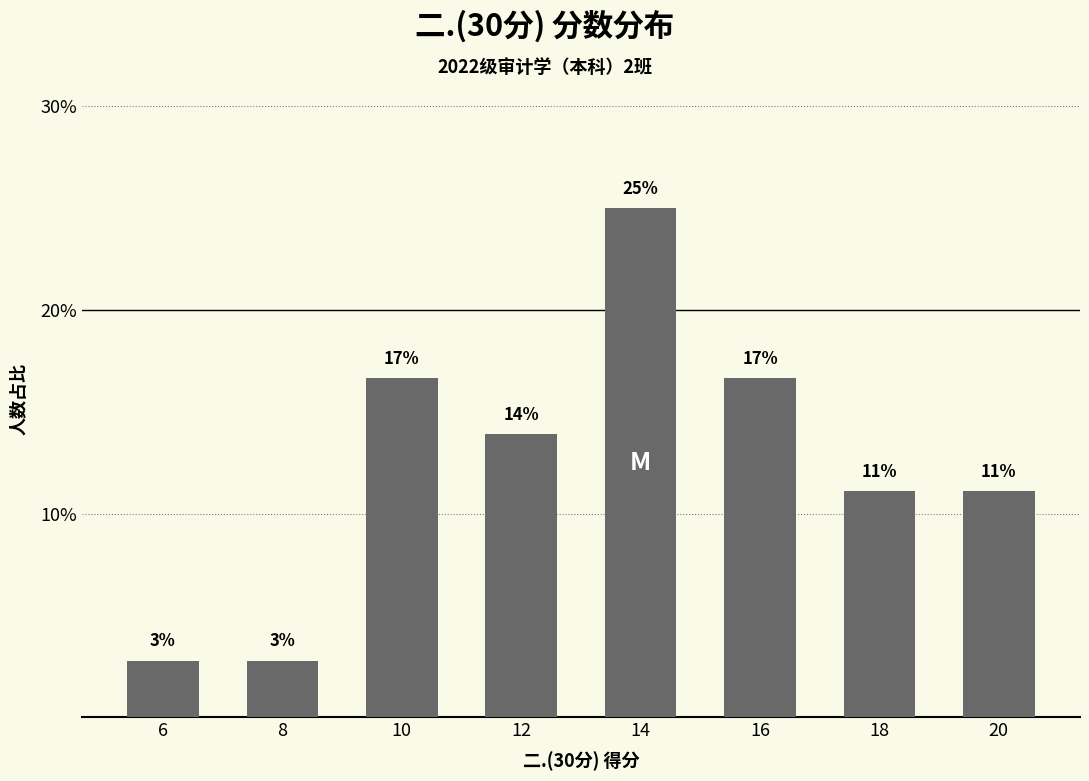

Which category has the lowest value across all series?

6